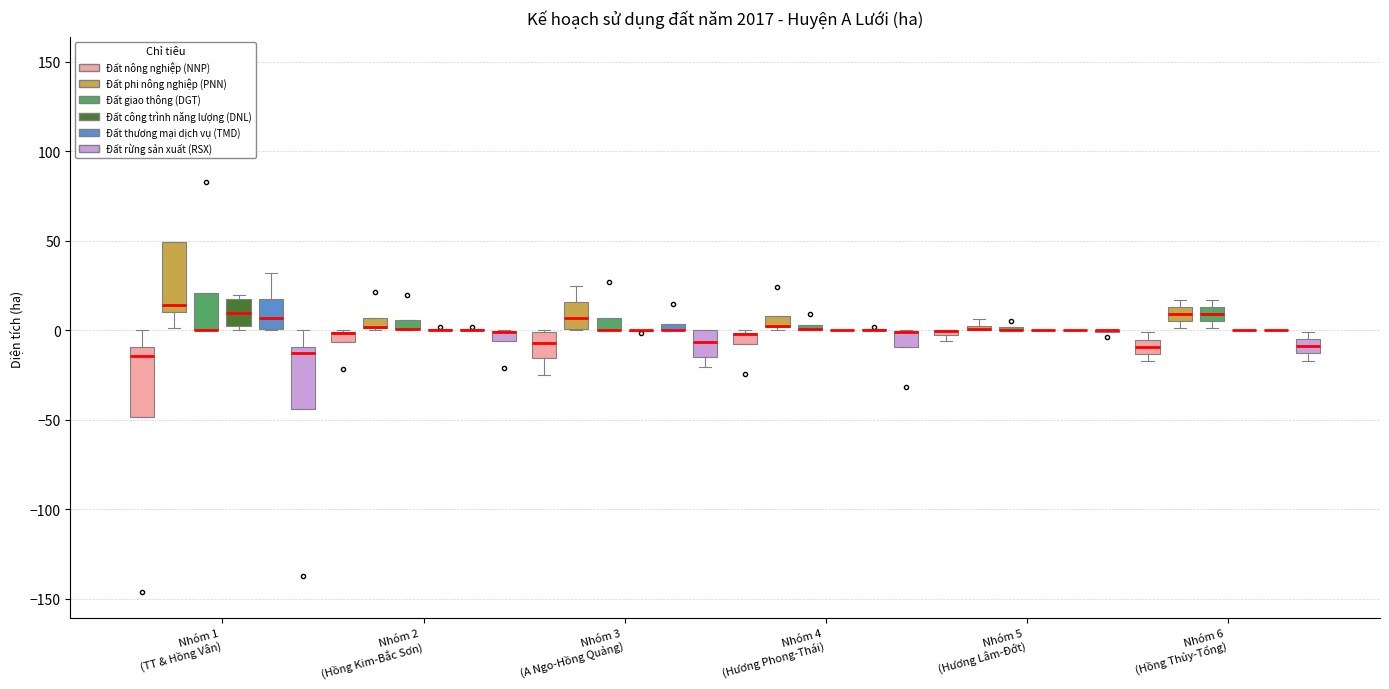

Where is the lower edge of the box for Nhóm 1 (TT & Hồng Vân) (Đất thương mại dịch vụ (TMD)) on the y-axis? The values are not printed on the chart, so give them approximately, as read against the axis.

0